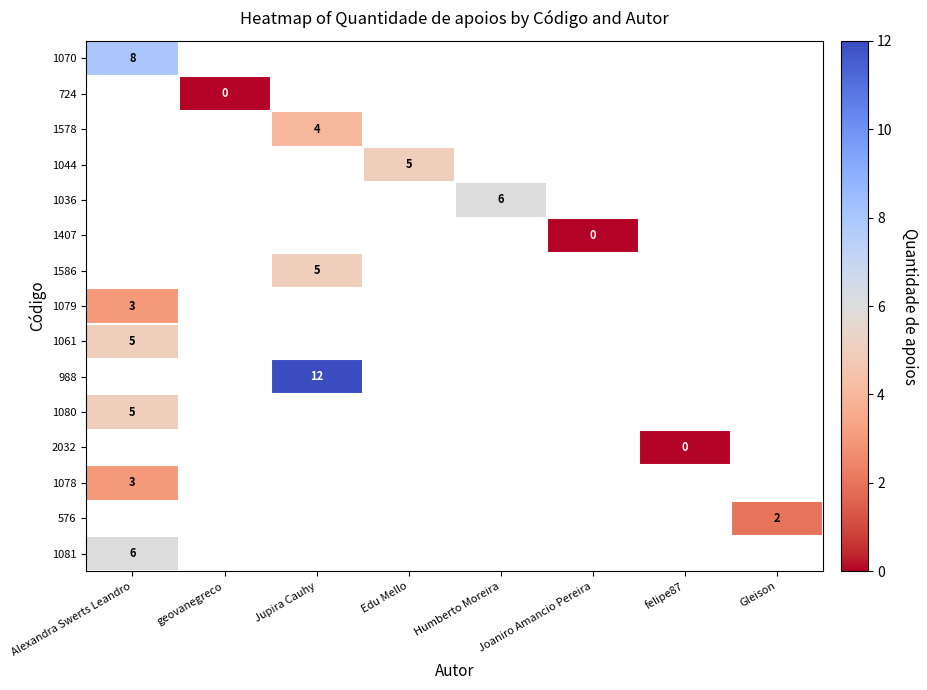

The value of 1586 at Jupira Cauhy is 5. True or false?

True